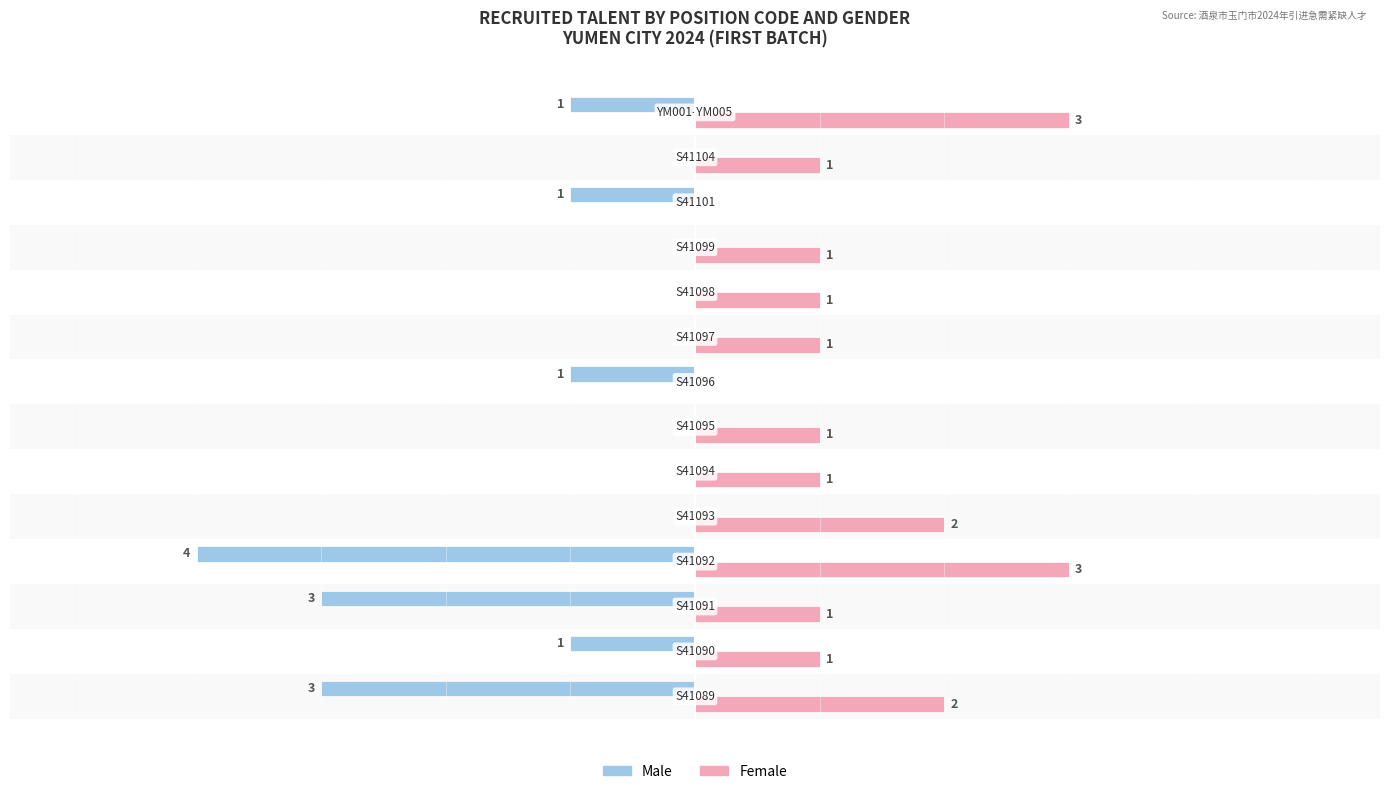

Which series has the largest total across all categories?

Female